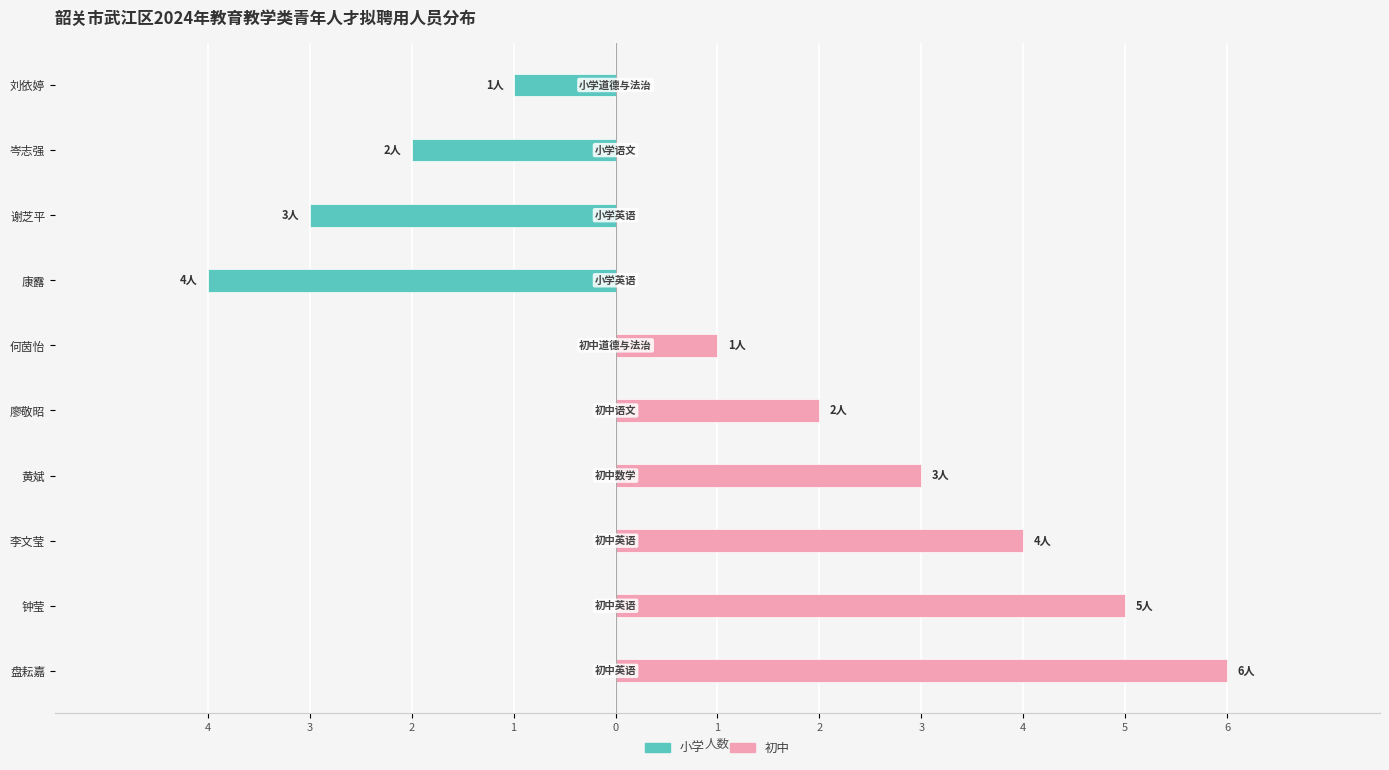

How many values in the 初中 series exceed 2?

4